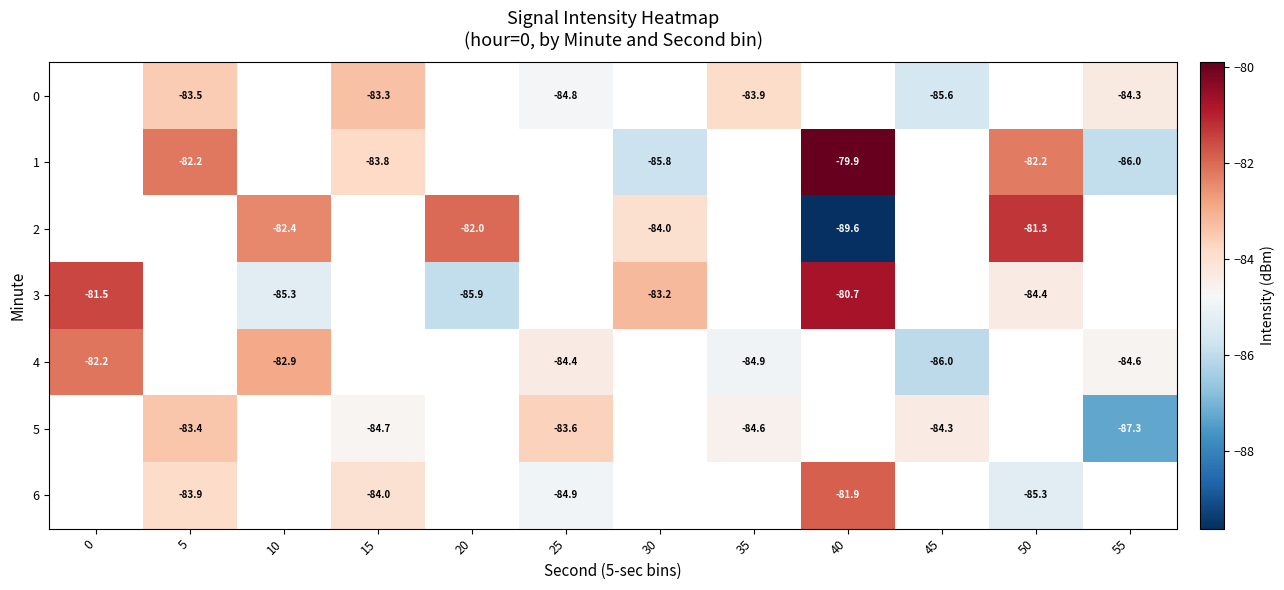

Is it true that 4 equals -84.4 at 25?

True